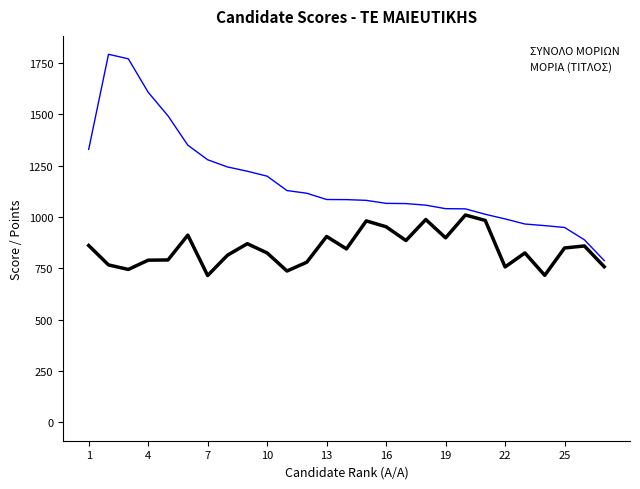

List the series in order of their peak value, highest first.

ΣΥΝΟΛΟ ΜΟΡΙΩΝ, ΜΟΡΙΑ (ΤΙΤΛΟΣ)